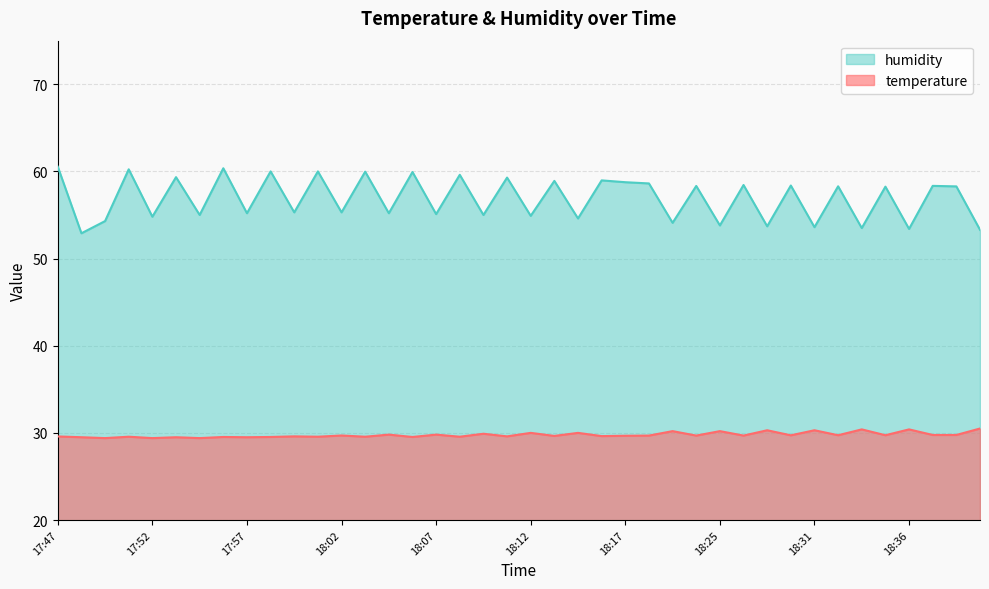

At which category is the sum across all series the highest?

17:47